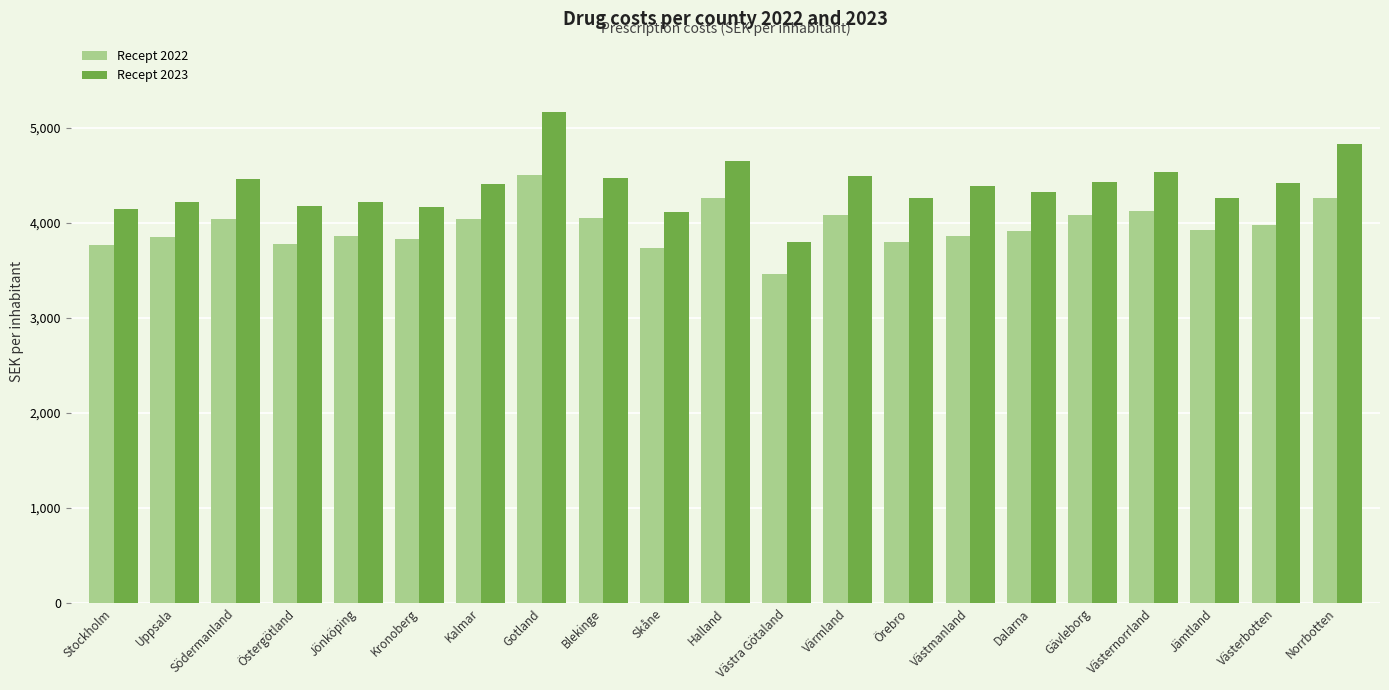

Rank the series at Skåne from highest to lowest value.

Recept 2023, Recept 2022